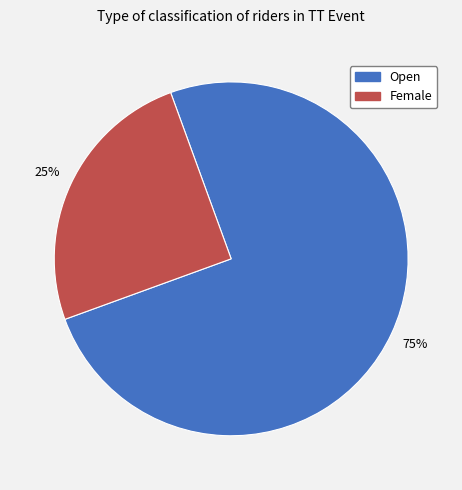

To the nearest percent, what is the difference between the largest and smallest slice percentages?

50%